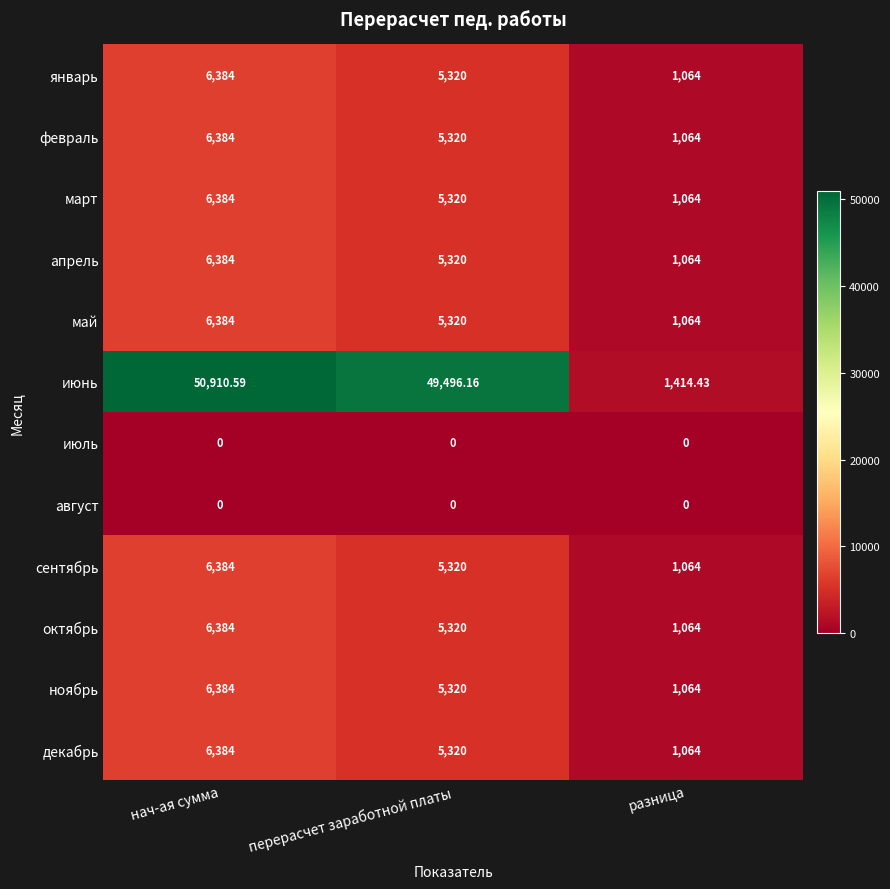

Where does the сентябрь series first go above 5320?

нач-ая сумма